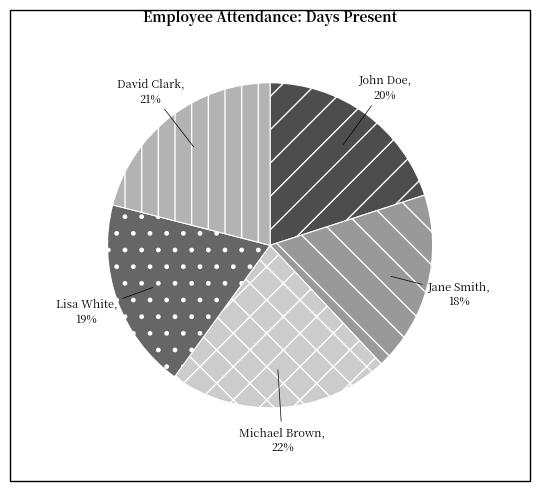

How many segments does this pie chart have?

5